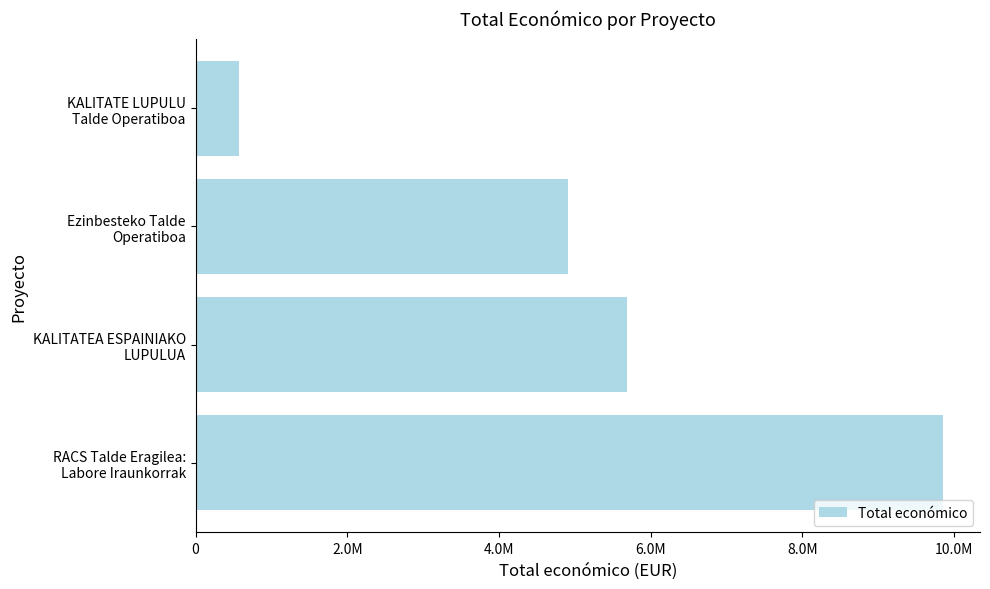

What is the maximum value shown in the chart?

9847932